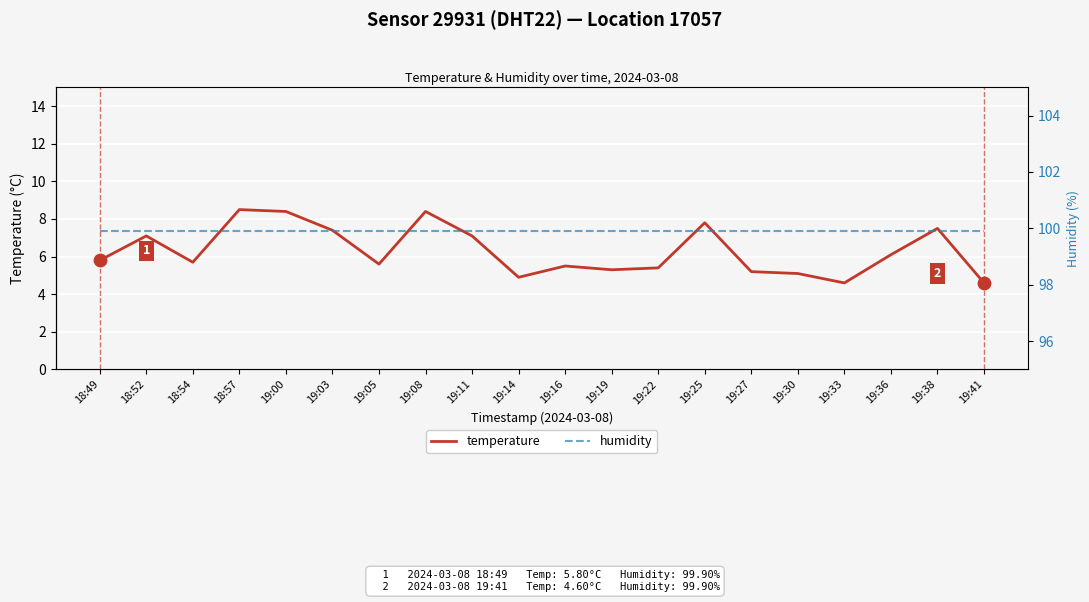

Which series reaches the minimum Y coordinate?

temperature